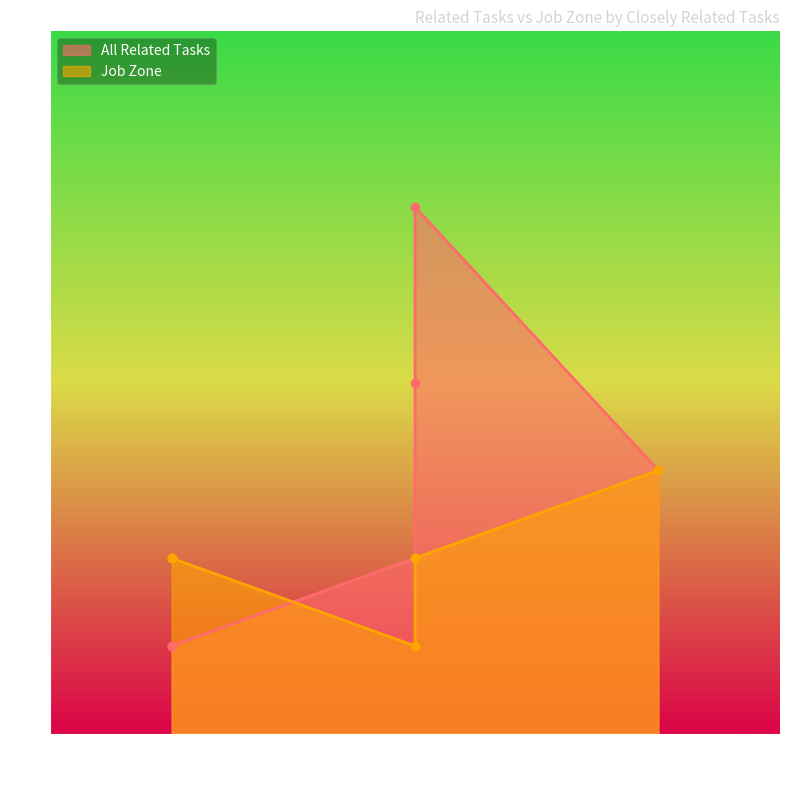

What is the spread (max minus min) of values at 1?

1